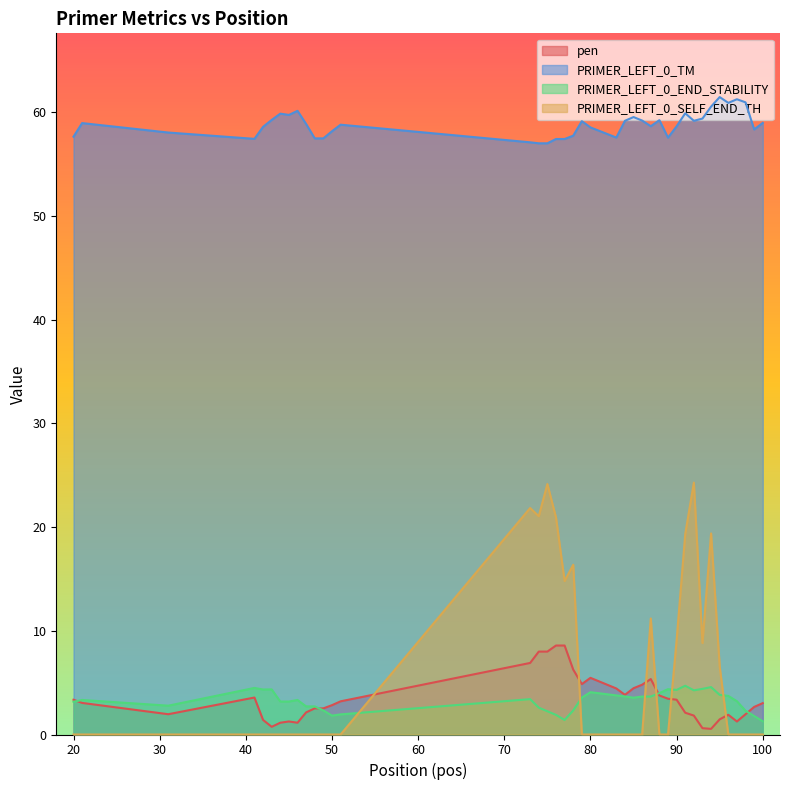

Which series has the largest total across all categories?

PRIMER_LEFT_0_TM